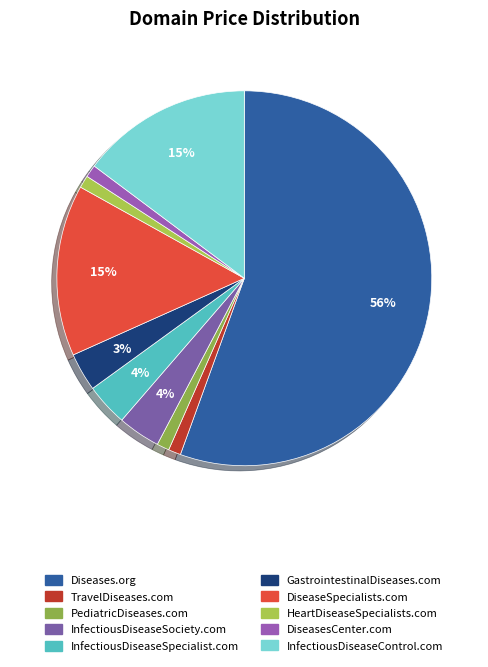

Is the sum of TravelDiseases.com and InfectiousDiseaseSpecialist.com greater than half?

No